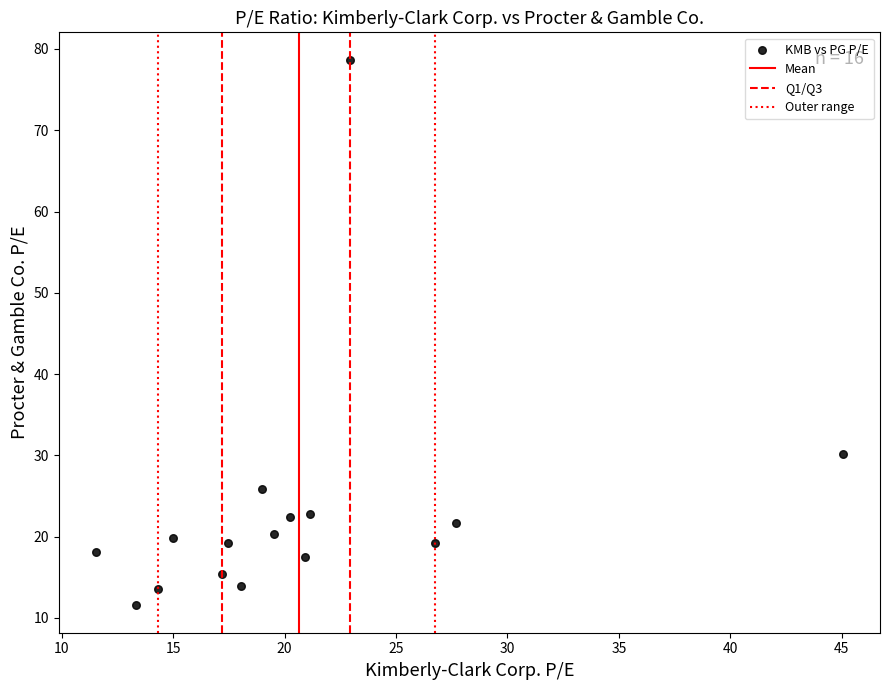

What Y value in the scatter plot is closest to 45?

30.2